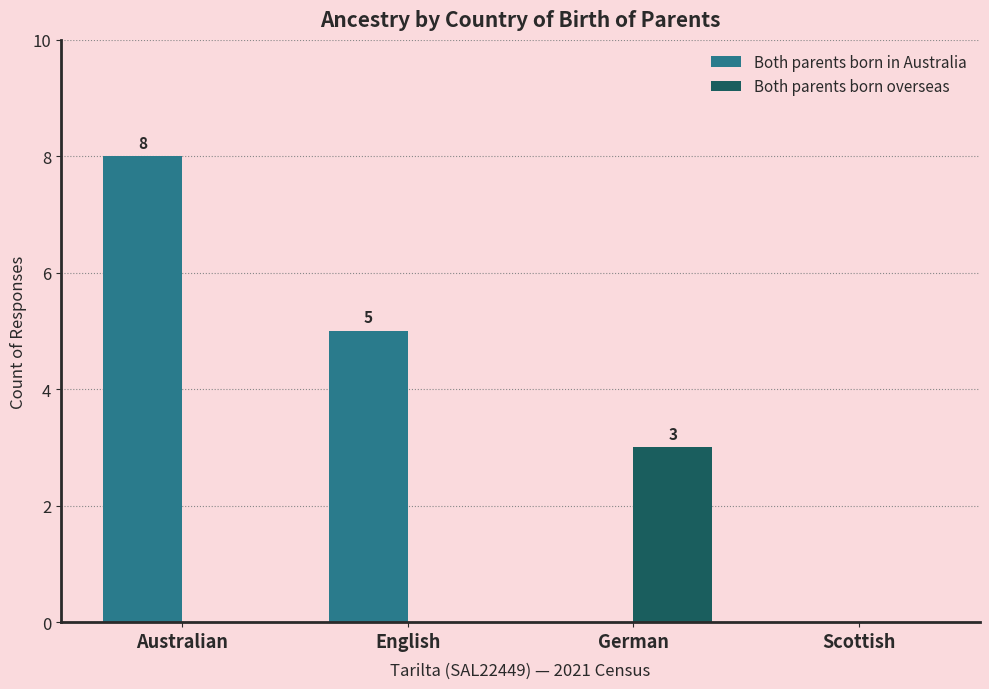

What is the highest value of the Both parents born overseas series?

3